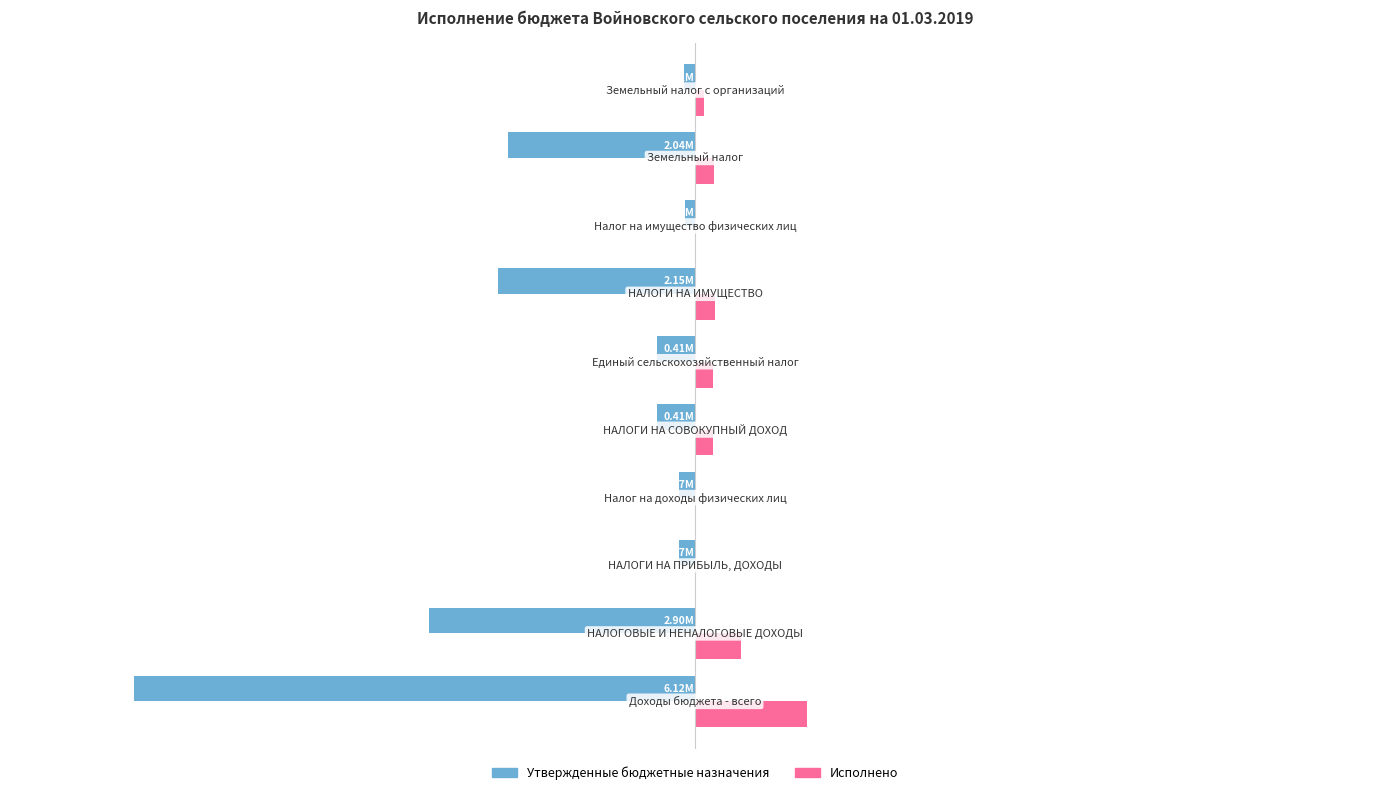

What are all the series names shown in the legend?

Утвержденные бюджетные назначения, Исполнено